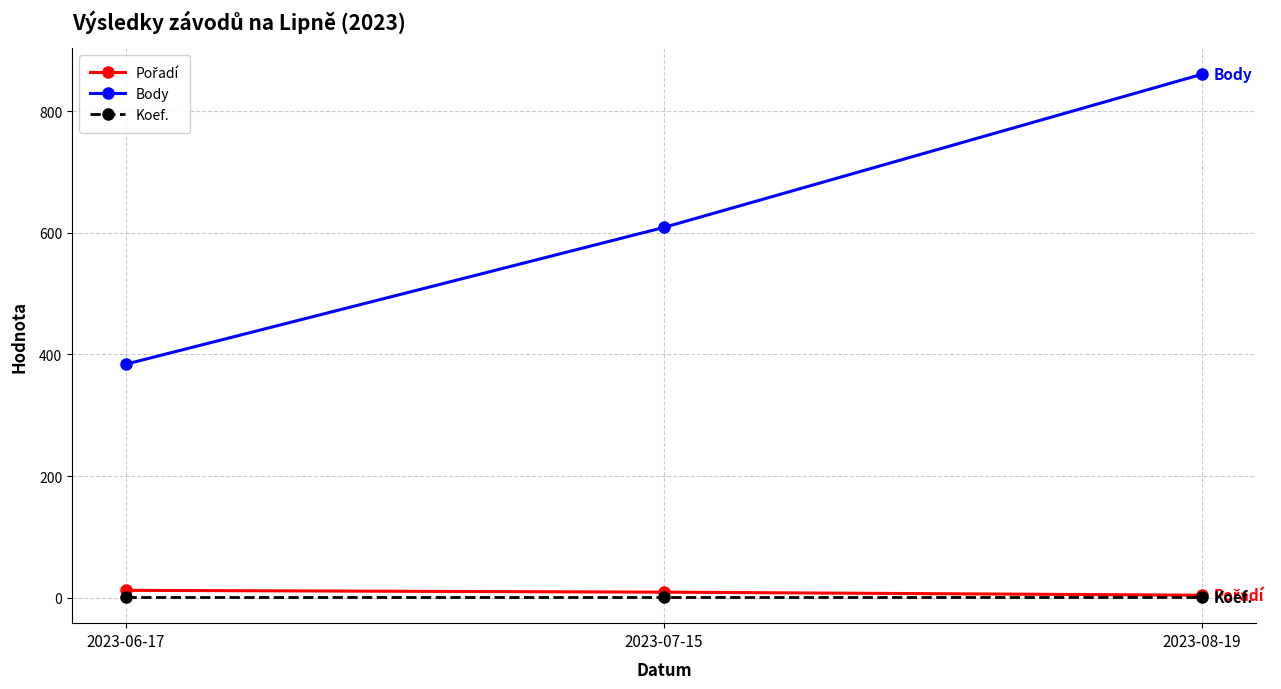

The value of Body at 2023-08-19 is 861. True or false?

True